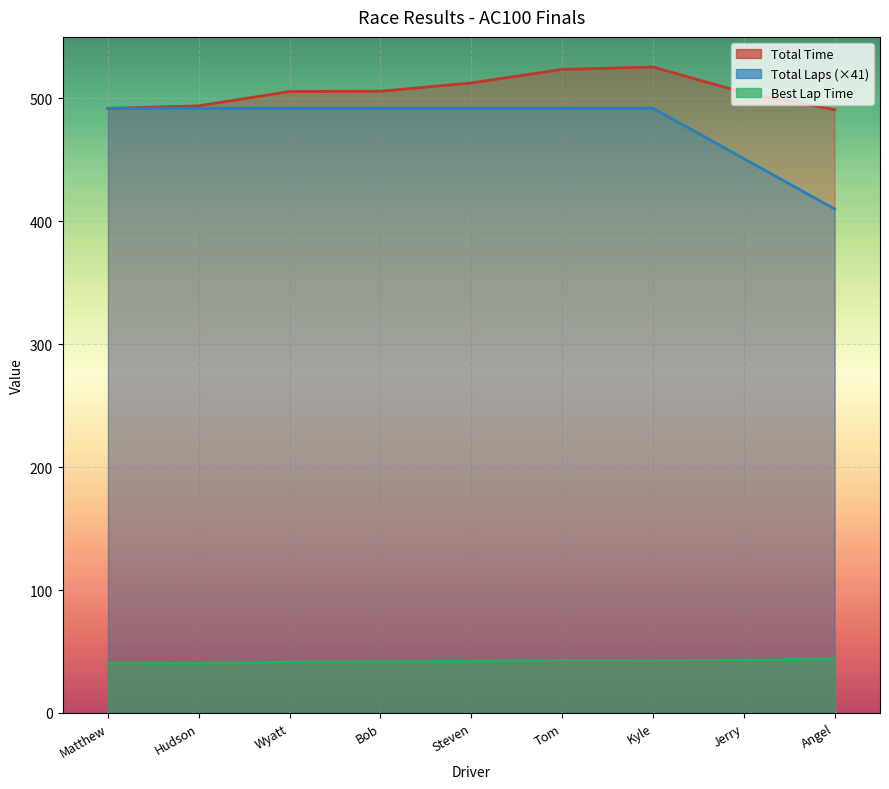

What are all the series names shown in the legend?

Total Time, Best Lap time, Total Laps